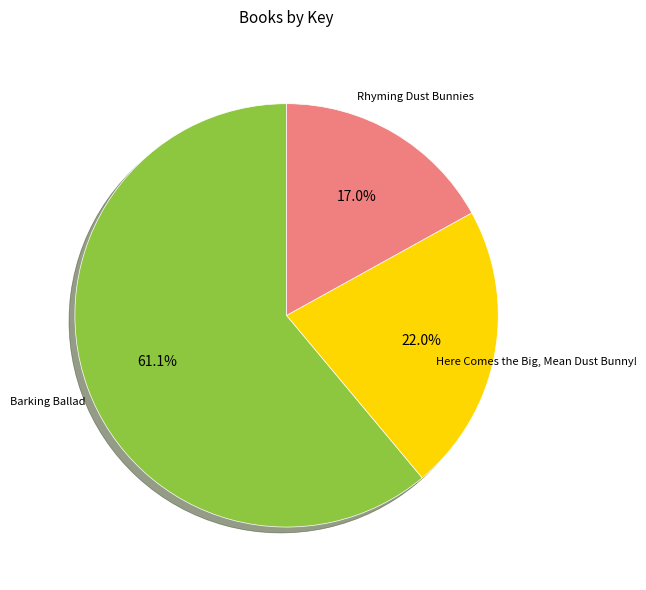

Is there a majority slice in this chart?

Yes